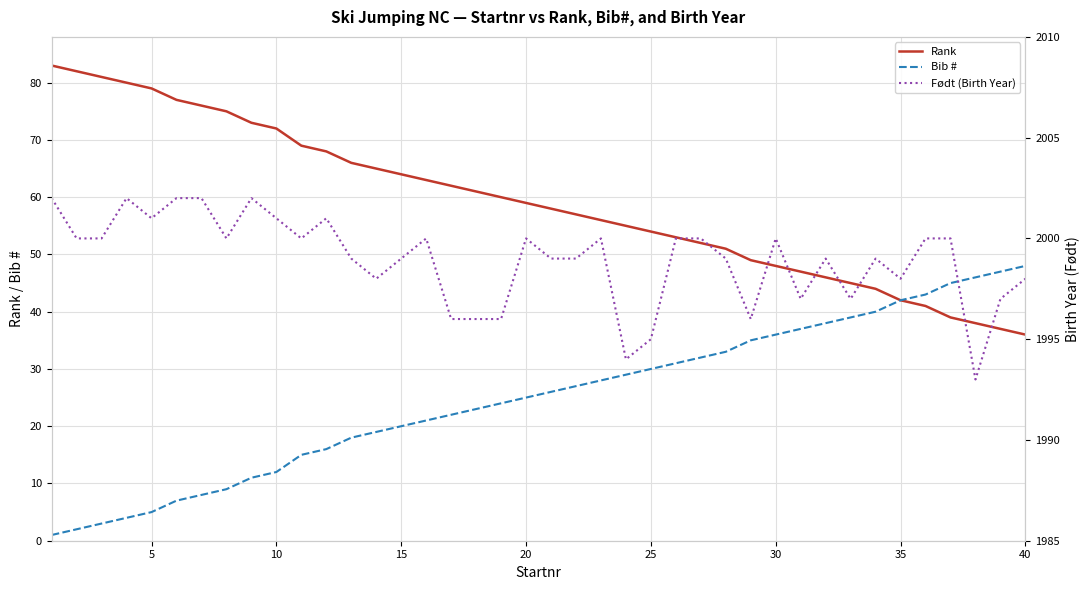

What is the average value of the Født (Birth Year) series?

1999